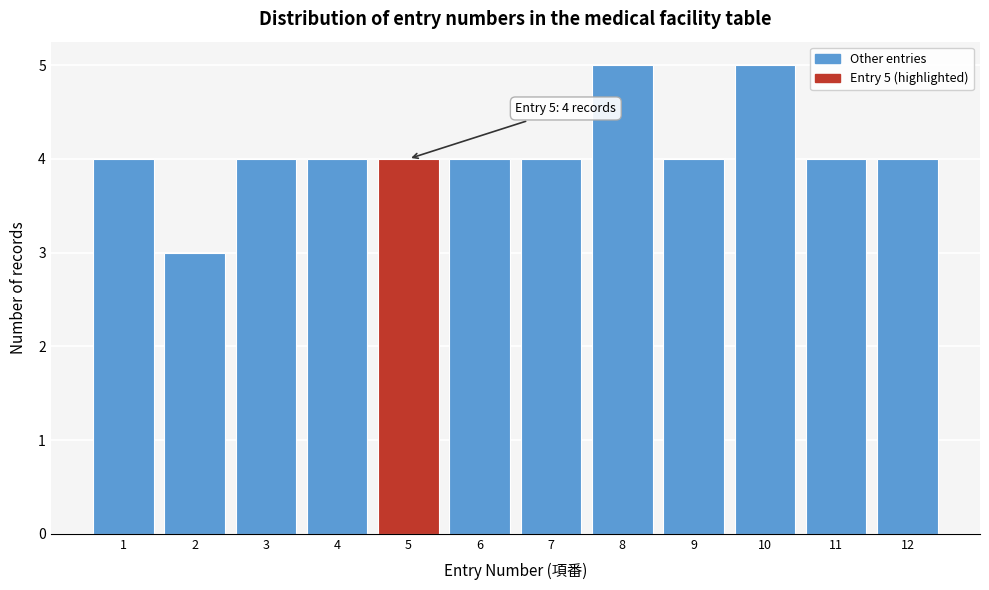

Reading right to left, list all the values displayed in this chart.

4	4	5	4	5	4	4	4	4	4	3	4